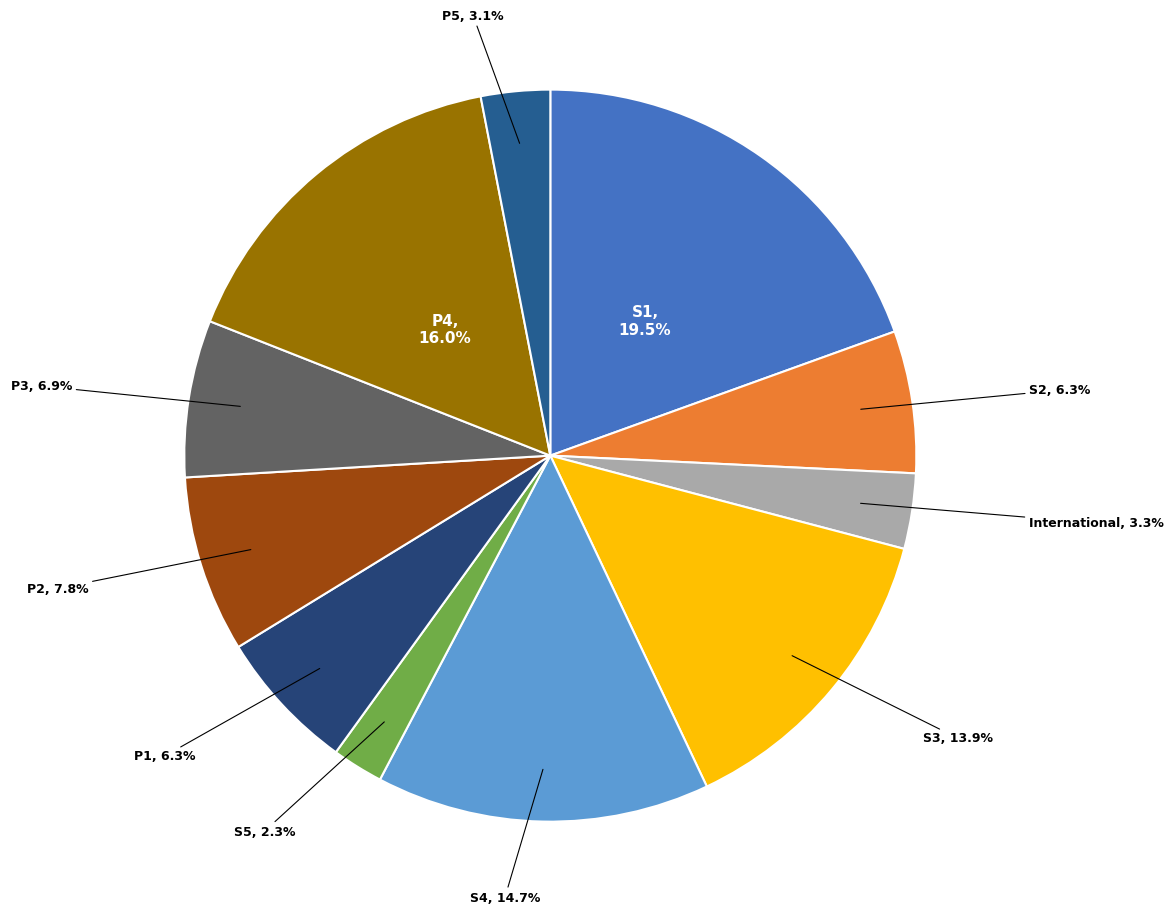

How many segments does this pie chart have?

11